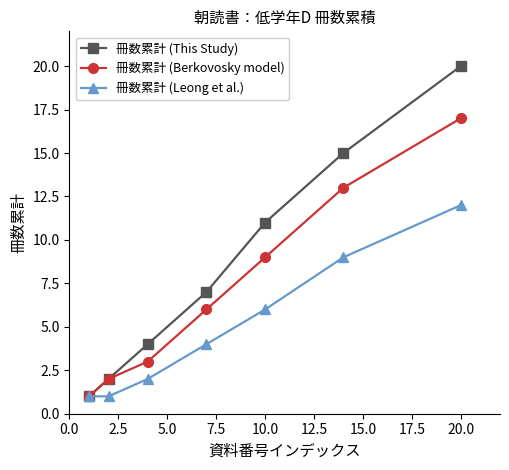

Which series has the largest total across all categories?

冊数累計 (This Study)